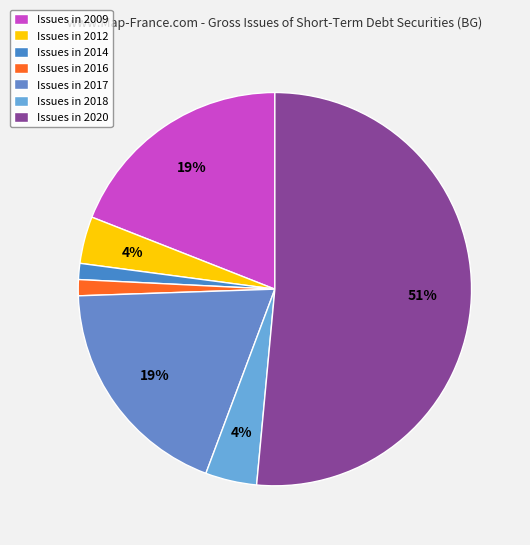

Which category has the smallest portion of the pie?

2014